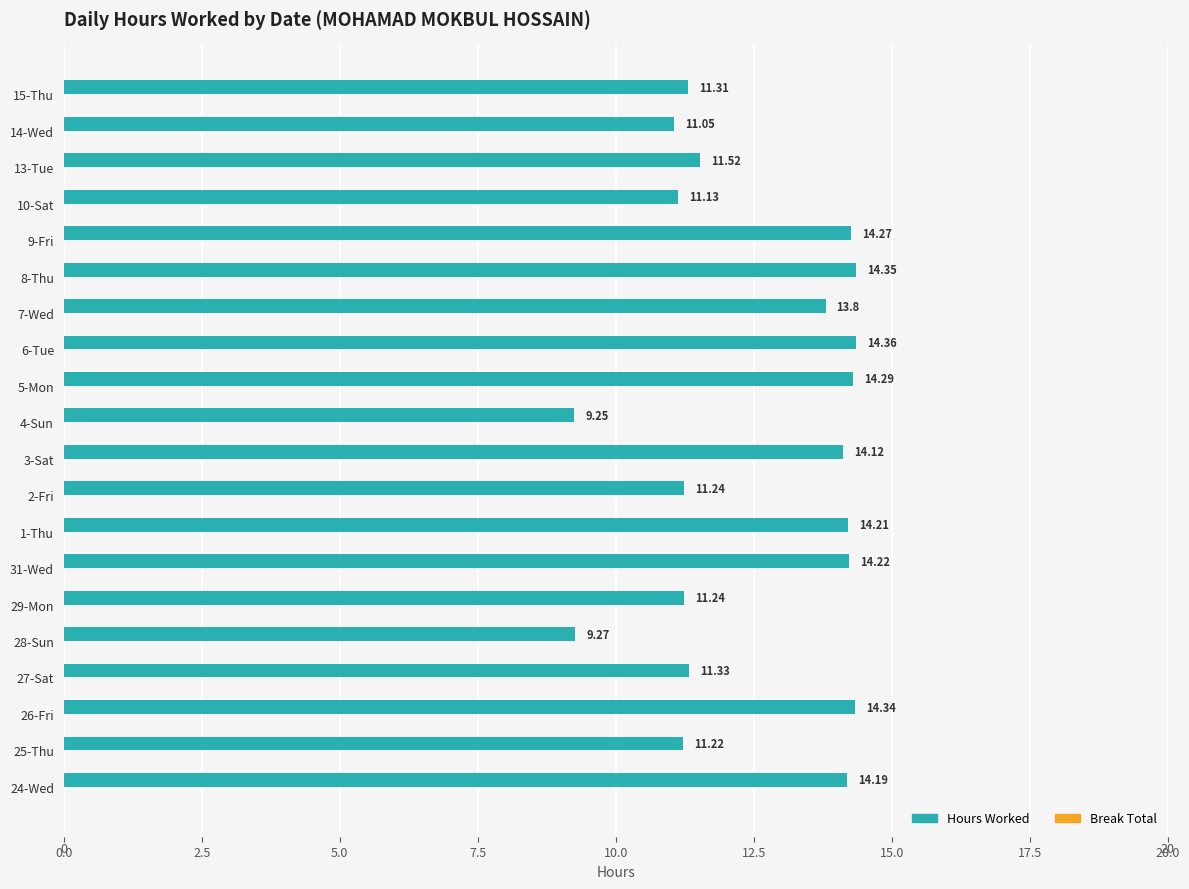

What is the difference between the values at 7-Wed and 24-Wed?

0.4